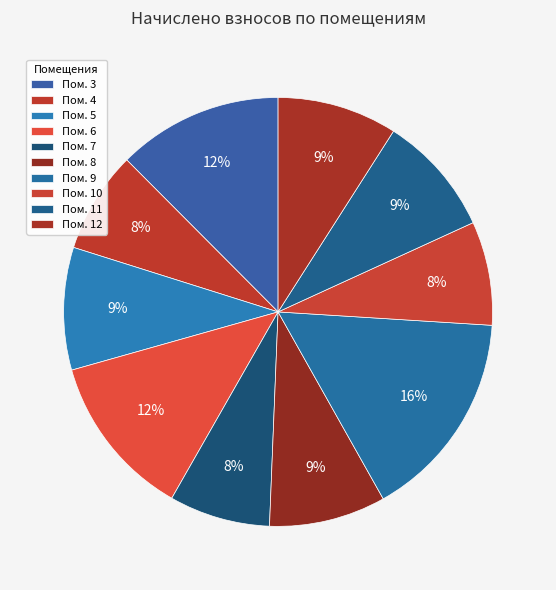

Rank the categories by value from highest to lowest.

9, 3, 6, 5, 11, 12, 8, 10, 4, 7